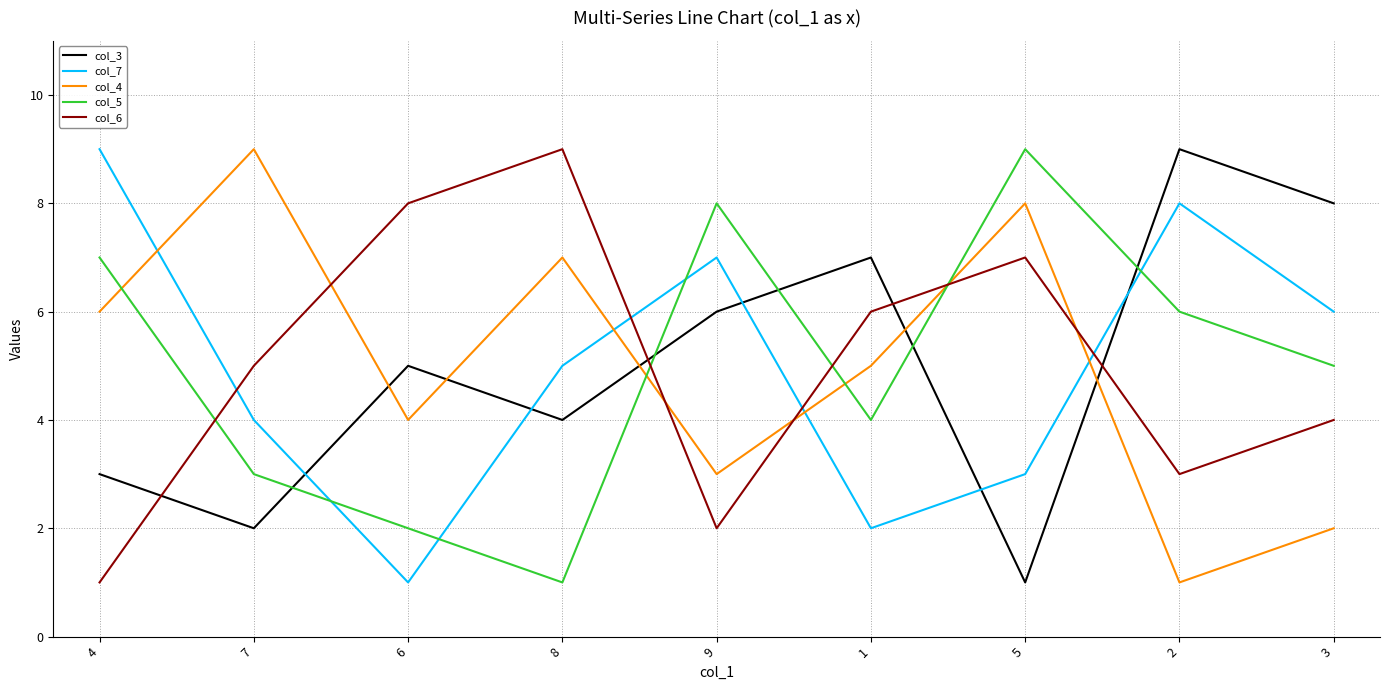

How many intersections are there between col_4 and col_3?

5